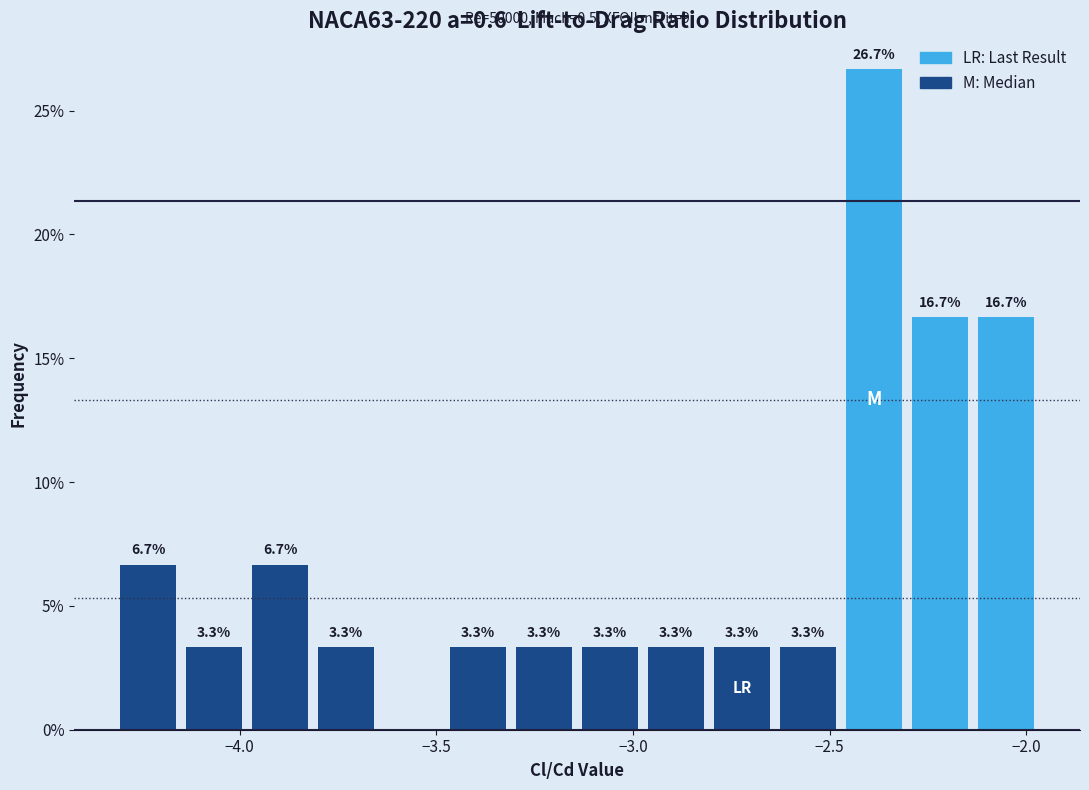

Read against the x-axis, roughly where is the centre of the tallest bar?

-2.40